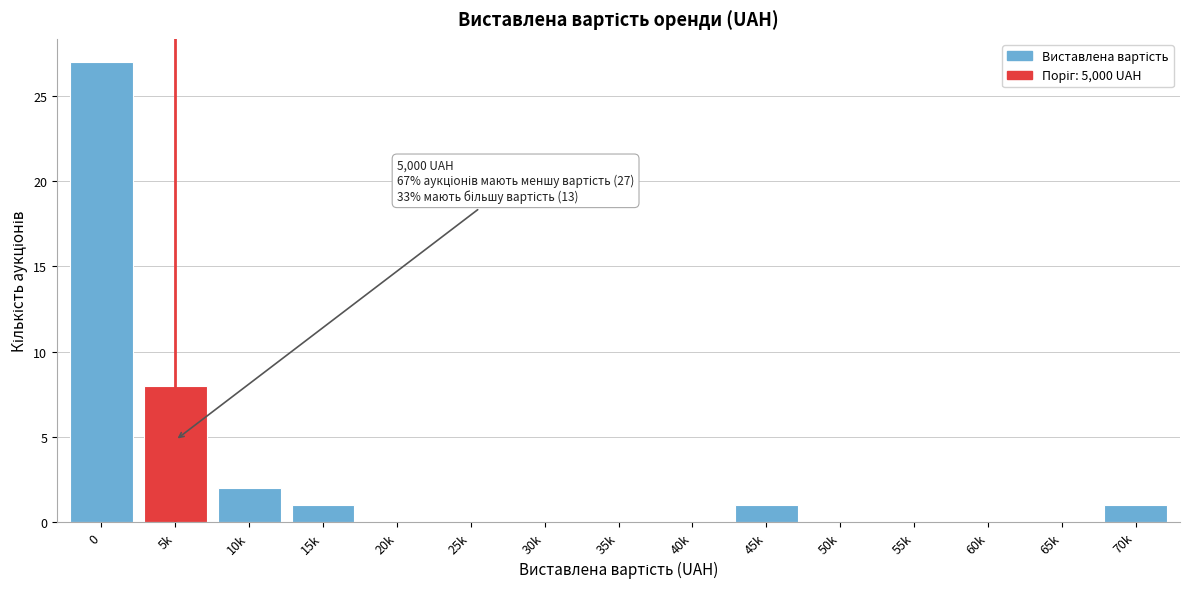

Reading left to right, list all the values displayed in this chart.

0=27	5k=8	10k=2	15k=1	20k=0	25k=0	30k=0	35k=0	40k=0	45k=1	50k=0	55k=0	60k=0	65k=0	70k=1